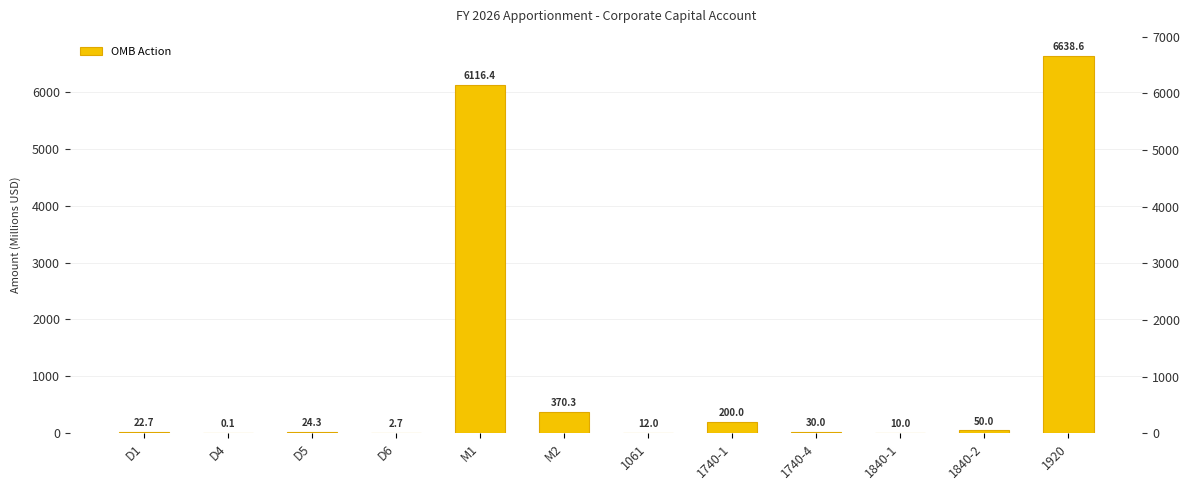

Rank the categories by value from highest to lowest.

1920, M1, M2, 1740-1, 1840-2, 1740-4, D5, D1, 1061, 1840-1, D6, D4